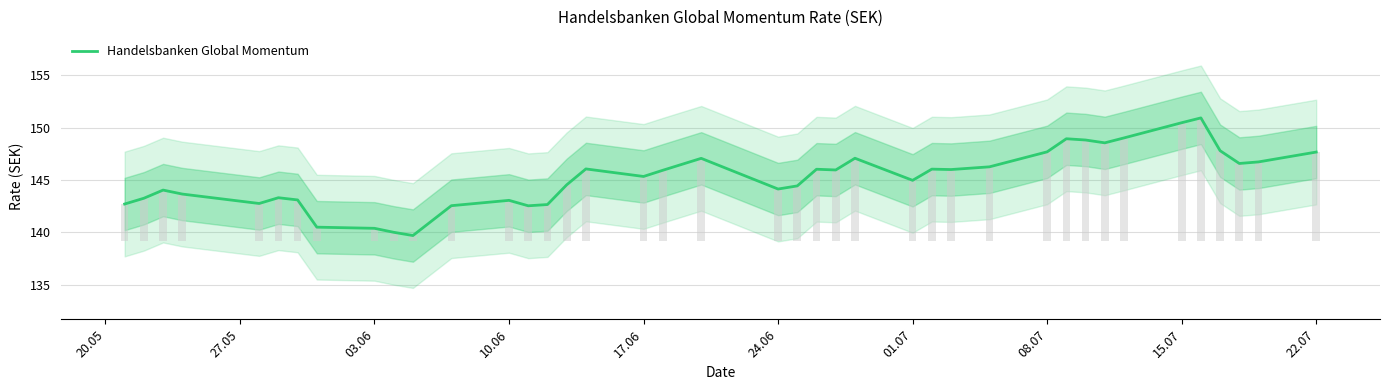

What is the highest value of the Handelsbanken Global Momentum series?

150.9